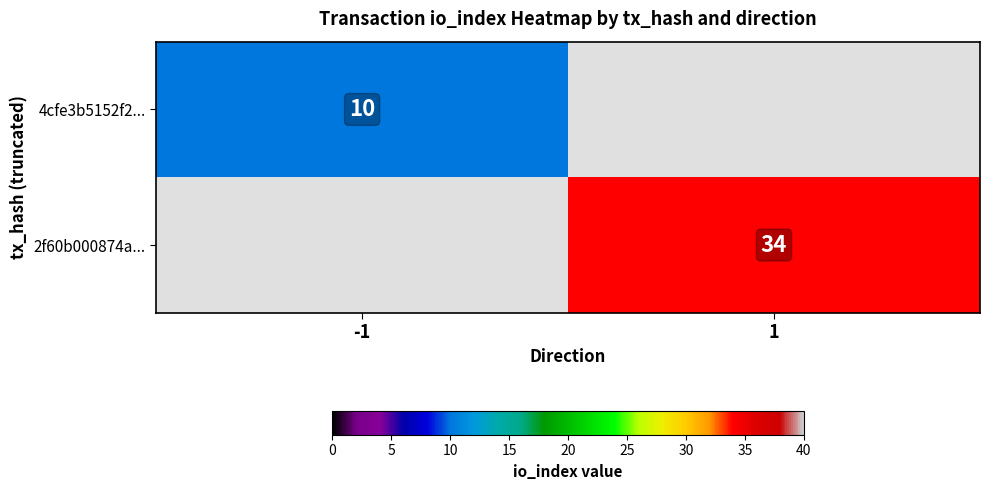

The value of 4cfe3b5152f2... at -1 is 13. True or false?

False